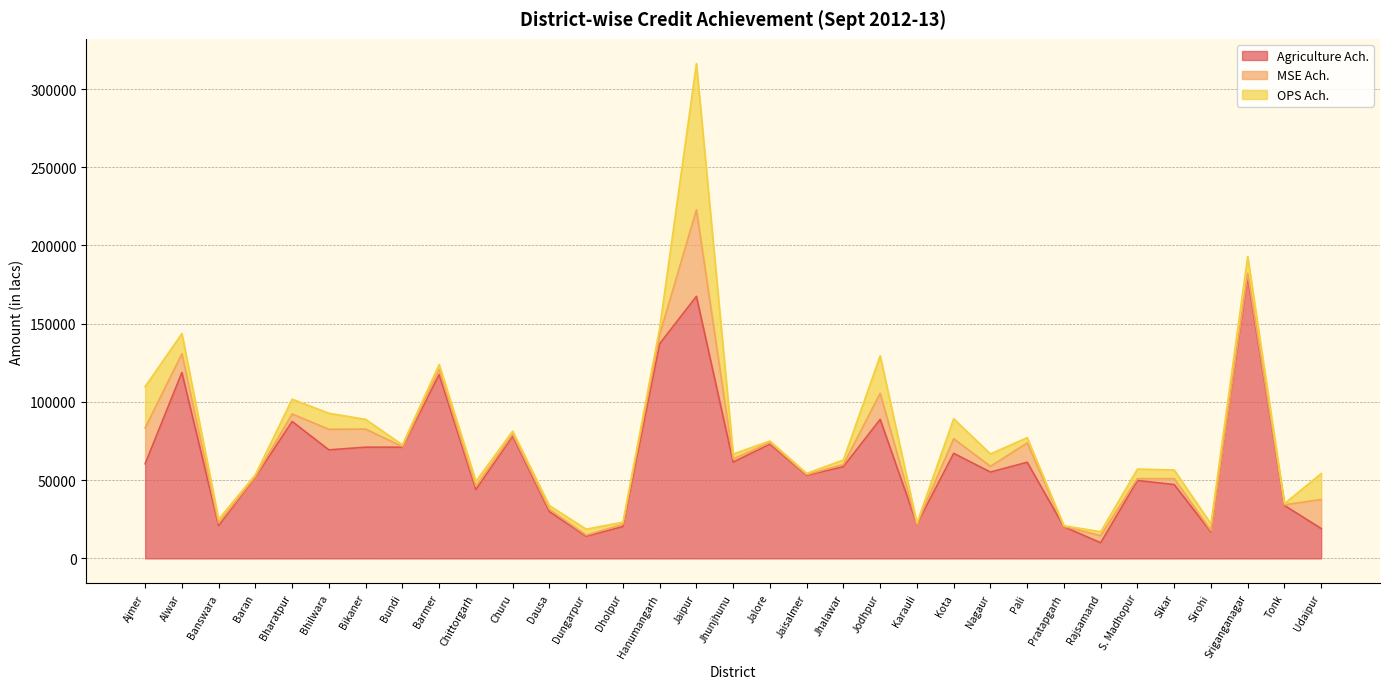

Where is the first local minimum for Agriculture Ach.?

Banswara